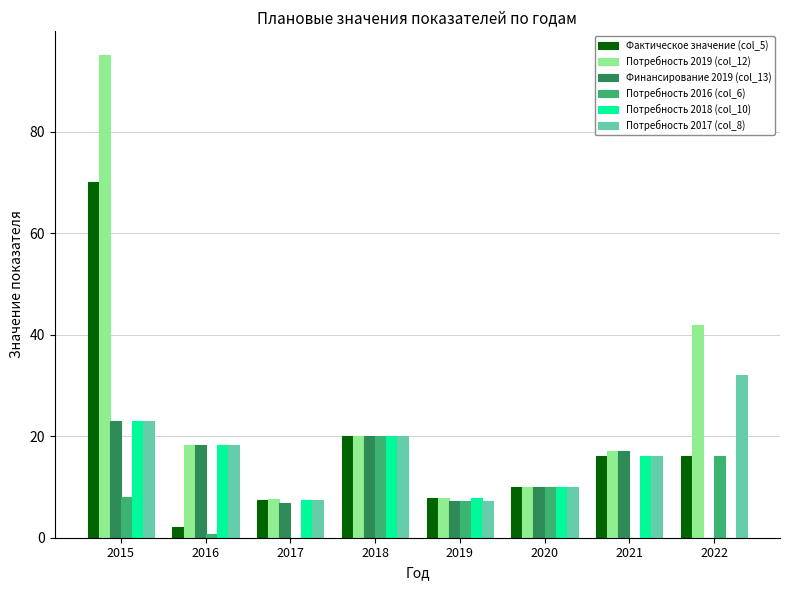

What is the sum of the Финансирование 2019 (col_13) values at 2018 and 2022?

20.0